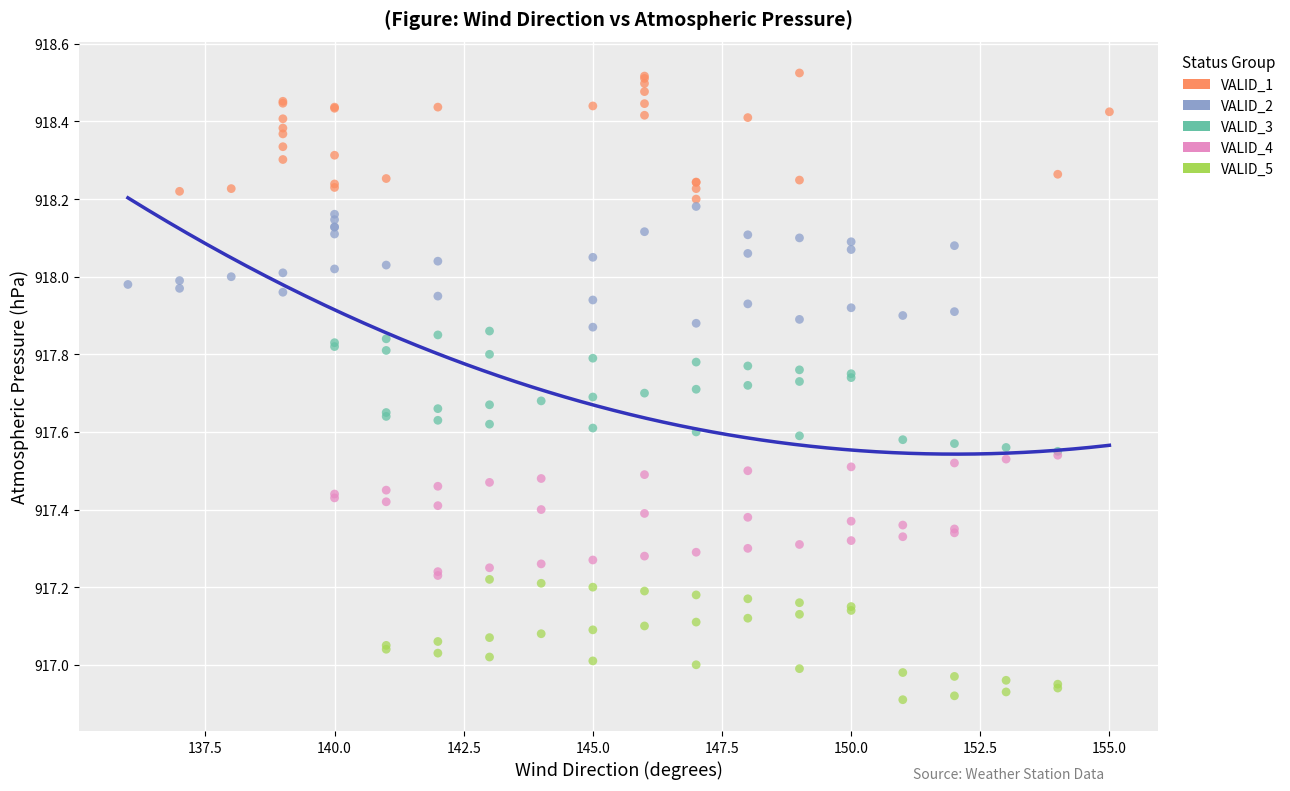

Which series contains the highest Y value?

VALID_1